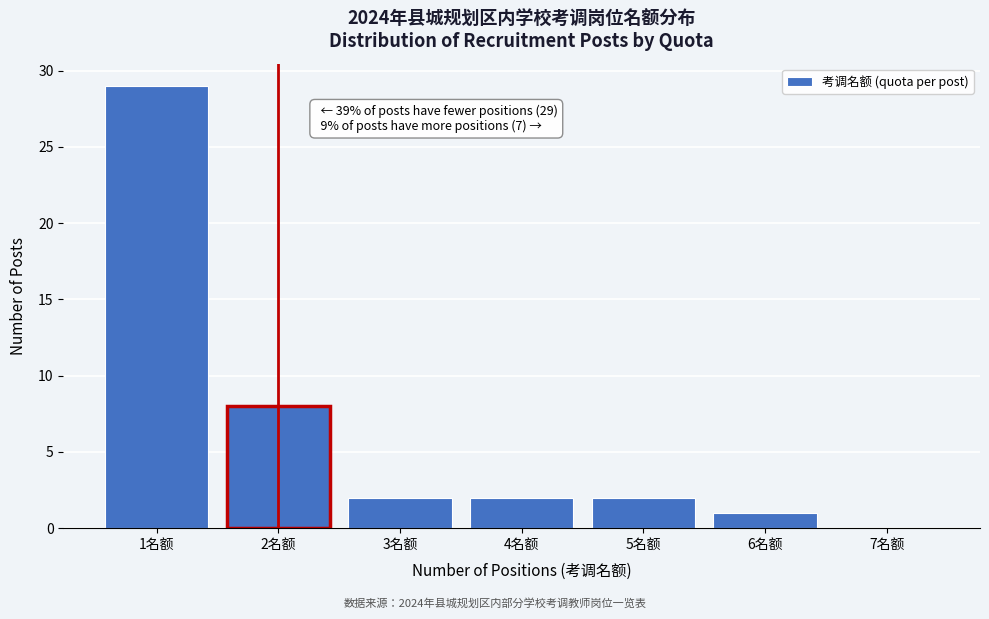

Reading right to left, what are all the values shown in this chart?

7名额=0	6名额=1	5名额=2	4名额=2	3名额=2	2名额=8	1名额=29